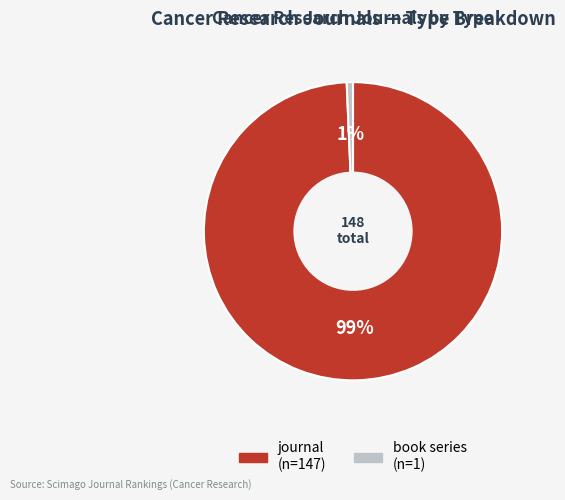

Between book series and journal, which is larger?

journal